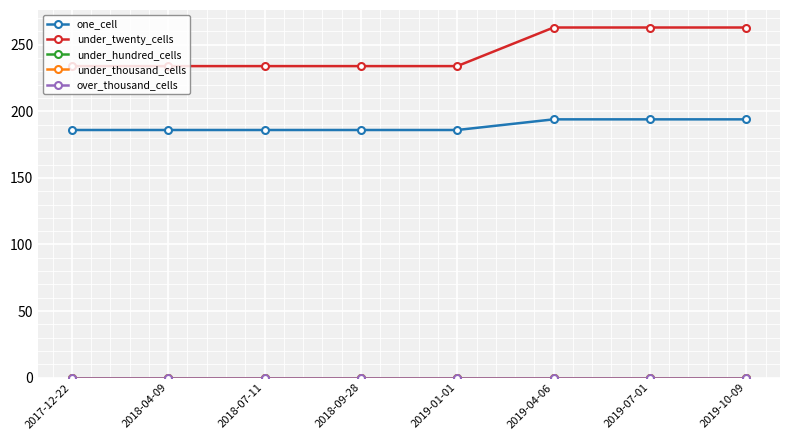

Which series has the widest spread of values?

under_twenty_cells